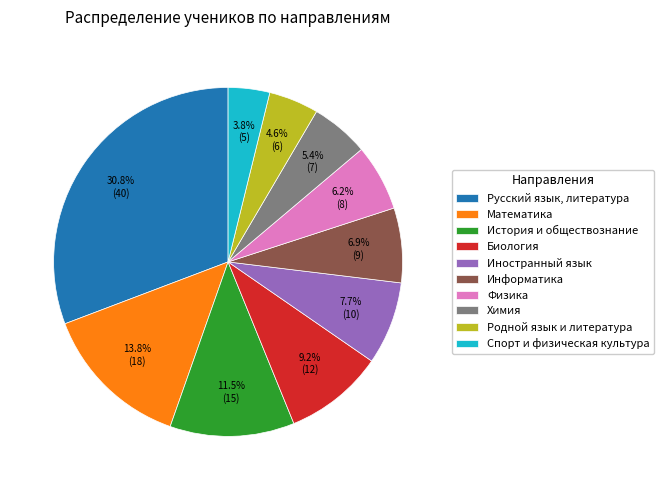

To the nearest percent, what is the average slice percentage?

10%